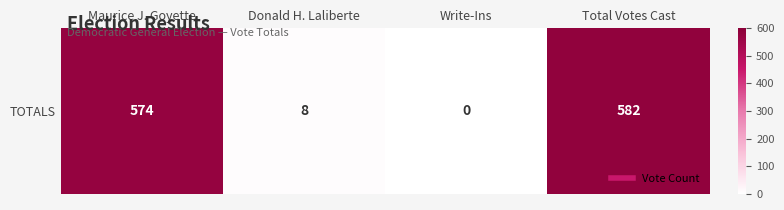

List the labels in order of value, smallest first.

Write-Ins, Donald H. Laliberte, Maurice J. Goyette, Total Votes Cast